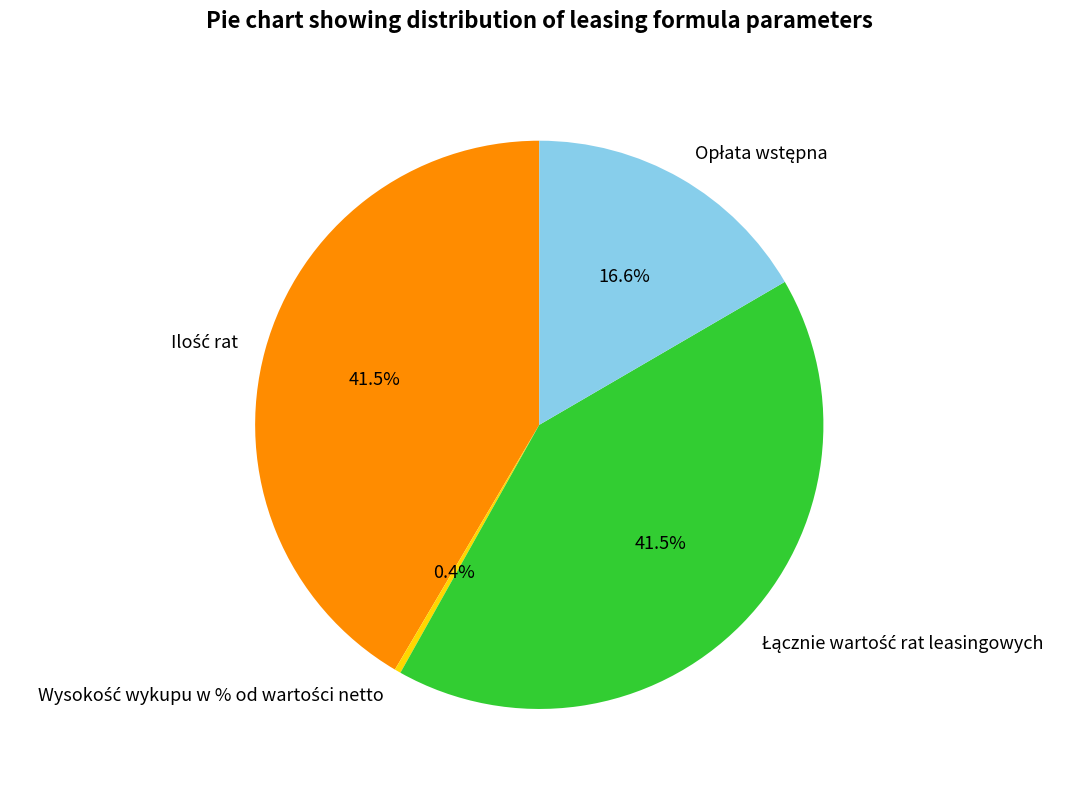

Is there any slice that represents more than half of the pie?

No